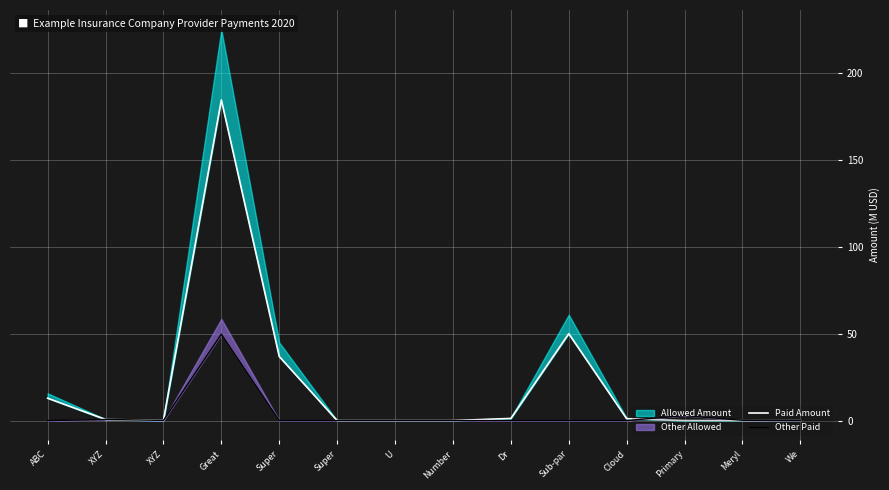

Count the number of categories in the chart.

14